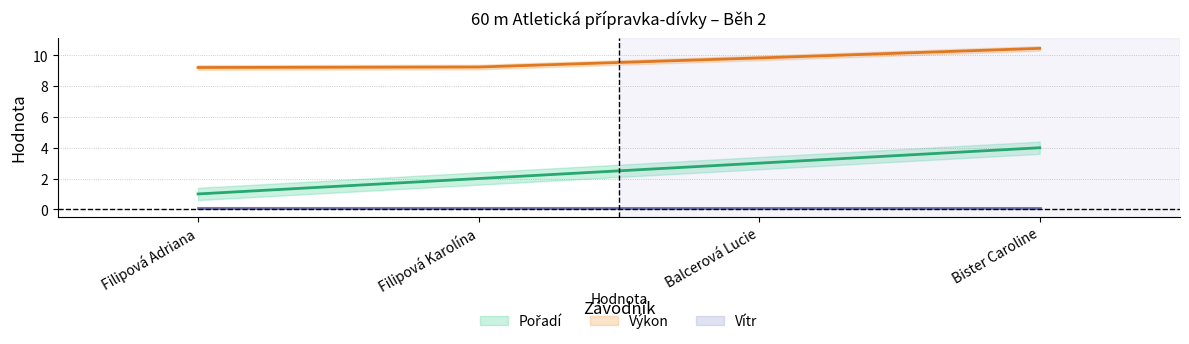

At which label does Pořadí first exceed 3?

Bister Caroline